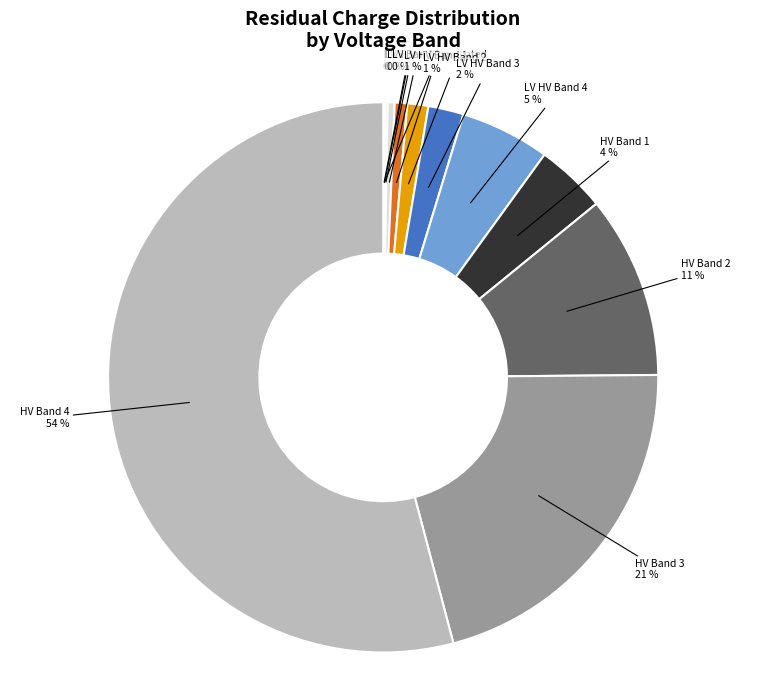

Do LV HV Band 1 and LV HV Band 4 together represent more than half of the pie?

No